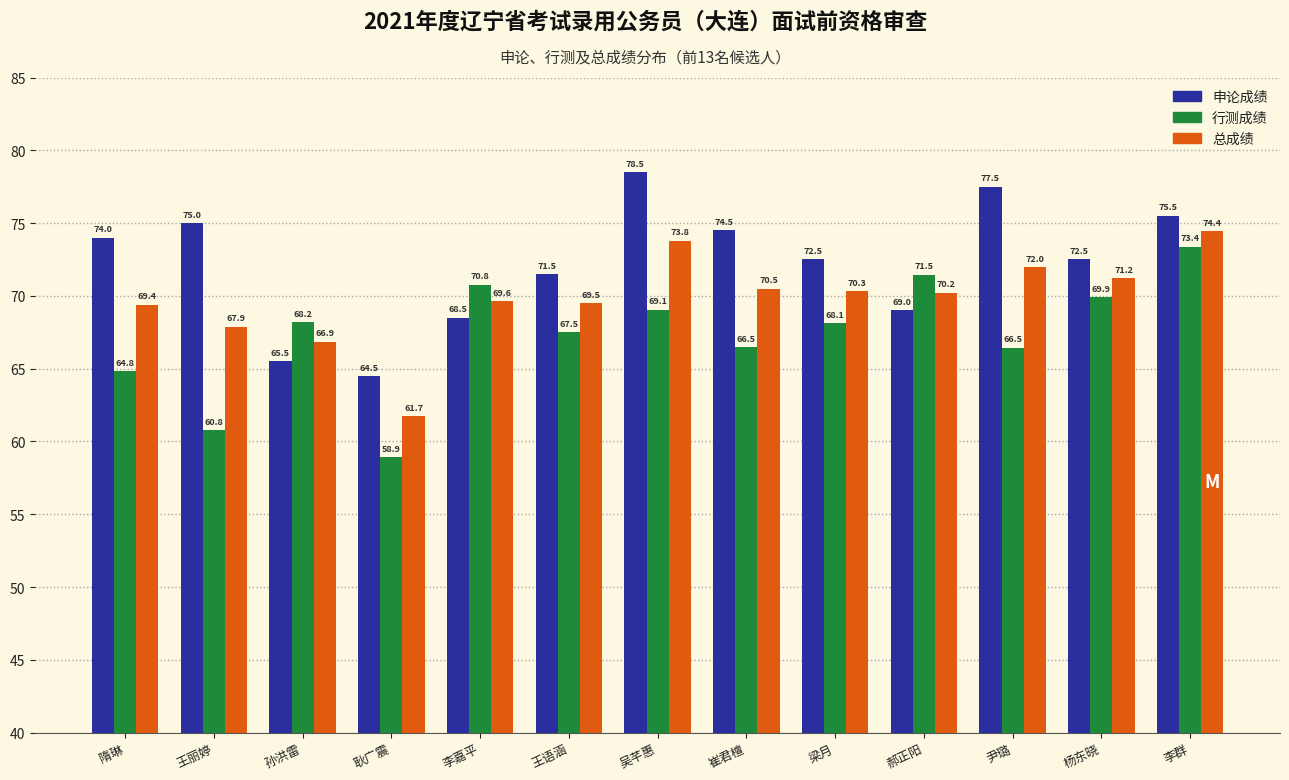

What is the difference between the highest and lowest values at 隋琳?

9.2